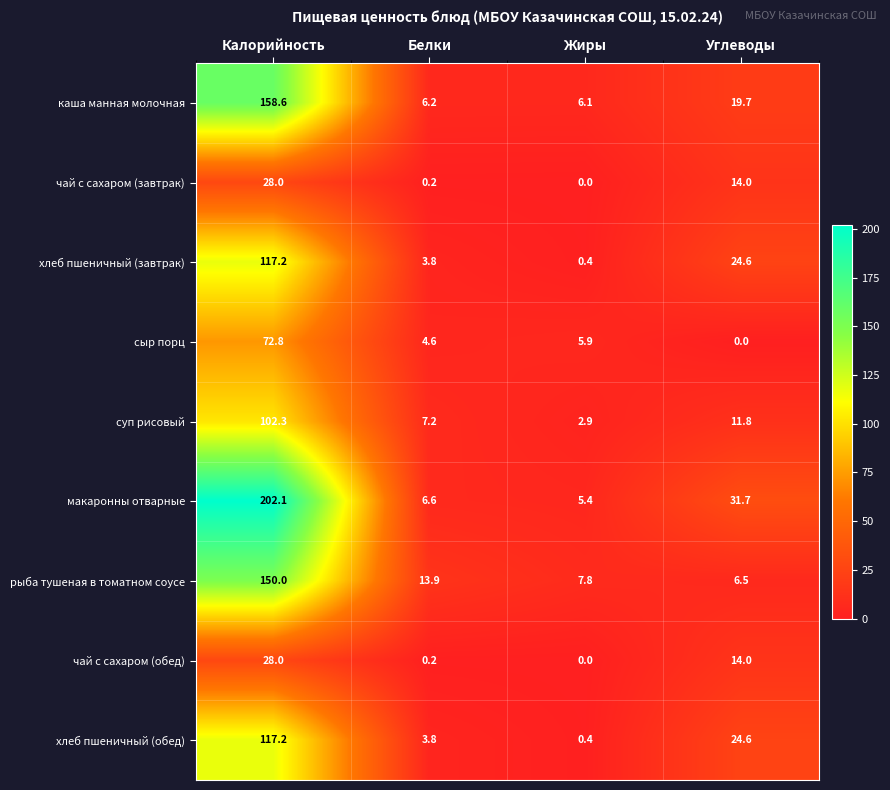

What is the total value across all series at Калорийность?

976.2